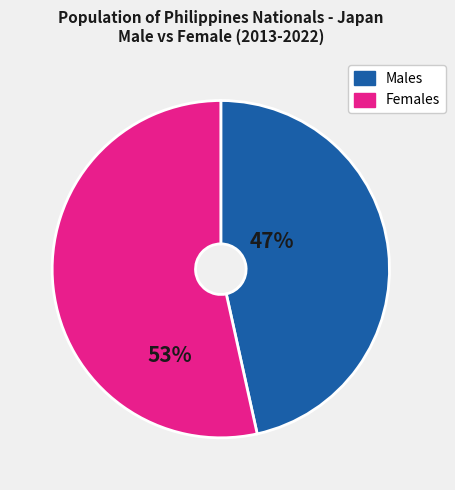

Between Females and Males, which is larger?

Females